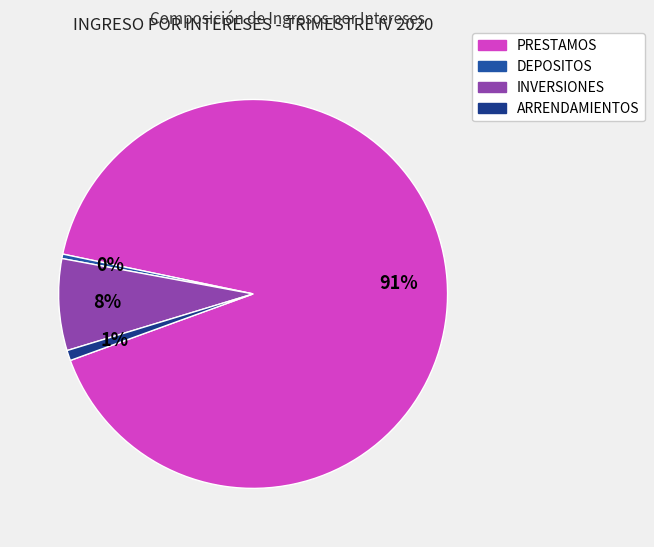

Is the sum of DEPOSITOS and PRESTAMOS greater than half?

Yes